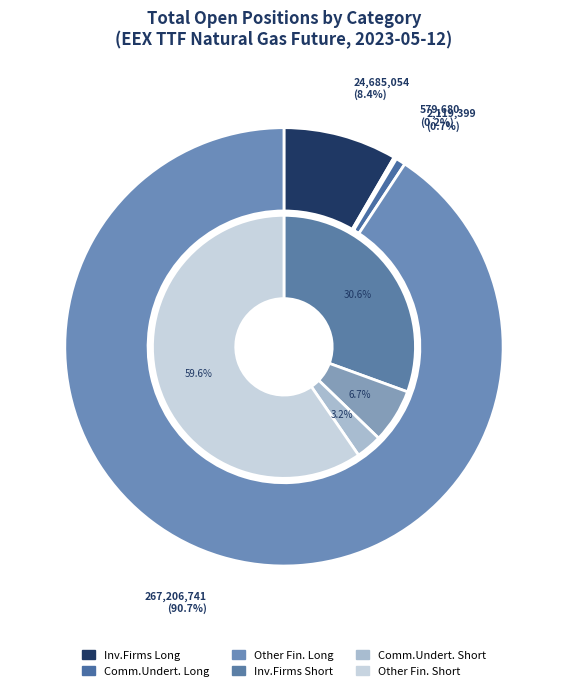

How many segments does this pie chart have?

2